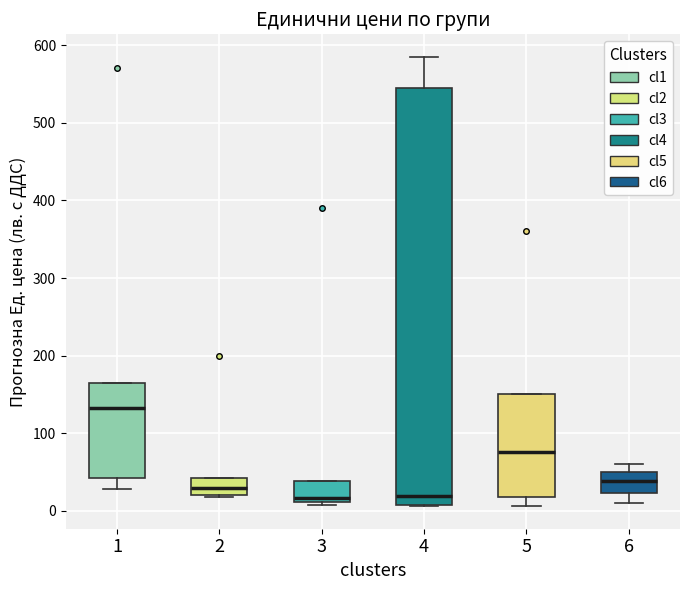

Reading left to right, transcribe this box plot: for each box, give where its median line is, the range the box spans, and where its two whiskers end, as read against the y-axis. The values are not printed on the chart, so give them approximately, as read against the axis.

1: median 130, box 40 to 170, whiskers 30 to 170
2: median 30, box 20 to 40, whiskers 20 to 40
3: median 20, box 10 to 40, whiskers 10 (just below the box's lower edge) to 40
4: median 20, box 10 to 550, whiskers 10 to 590
5: median 80, box 20 to 150, whiskers 10 to 150
6: median 40, box 20 to 50, whiskers 10 to 60